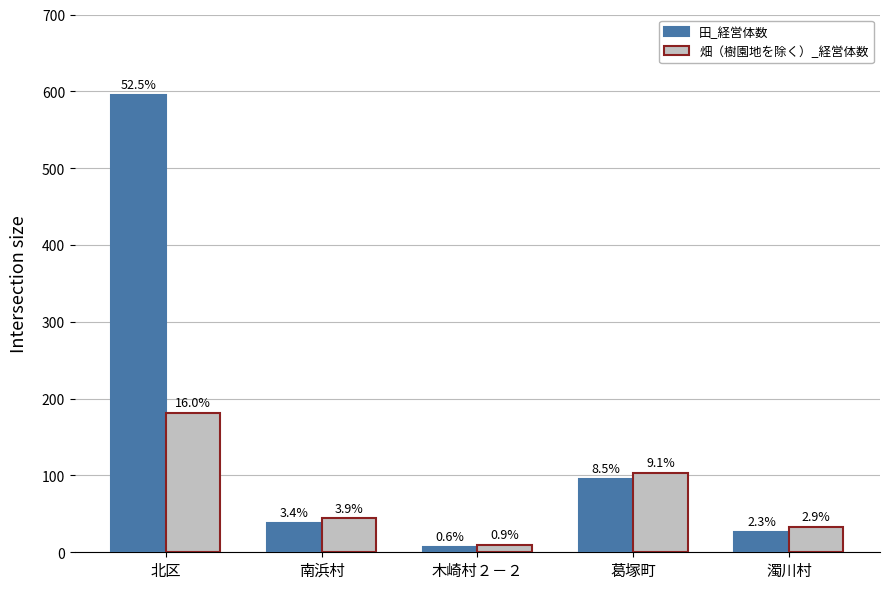

Are the bars grouped side by side (vs. stacked)?

Yes